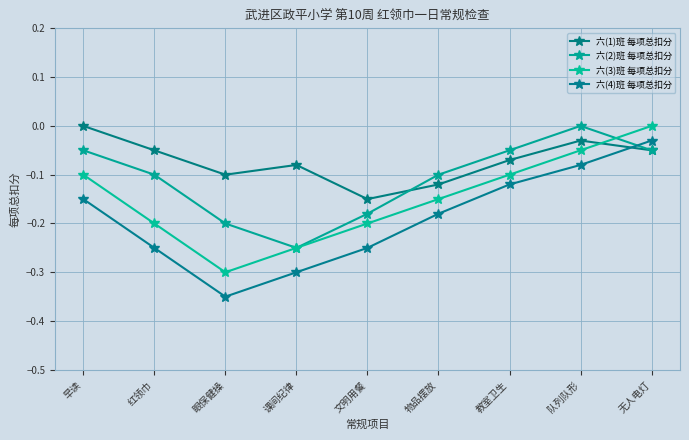

Reading right to left, what are all the values shown in this chart?

六(1)班 每项总扣分: -0.1	-0.0	-0.1	-0.1	-0.1	-0.1	-0.1	-0.1	0.0
六(2)班 每项总扣分: -0.1	0.0	-0.1	-0.1	-0.2	-0.2	-0.2	-0.1	-0.1
六(3)班 每项总扣分: 0.0	-0.1	-0.1	-0.1	-0.2	-0.2	-0.3	-0.2	-0.1
六(4)班 每项总扣分: -0.0	-0.1	-0.1	-0.2	-0.2	-0.3	-0.3	-0.2	-0.1